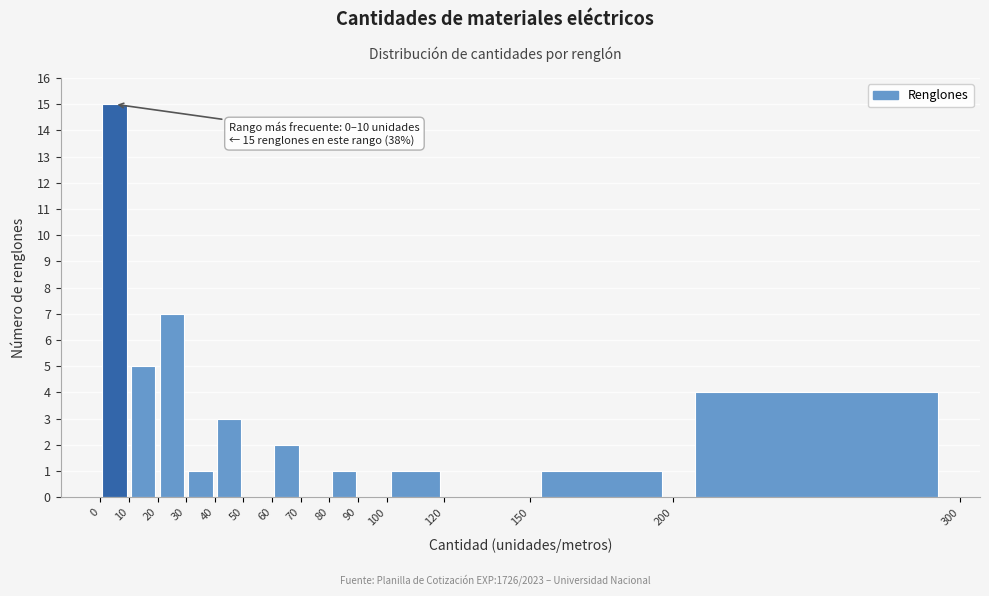

Which range on the x-axis has the tallest bar?

0 to 10